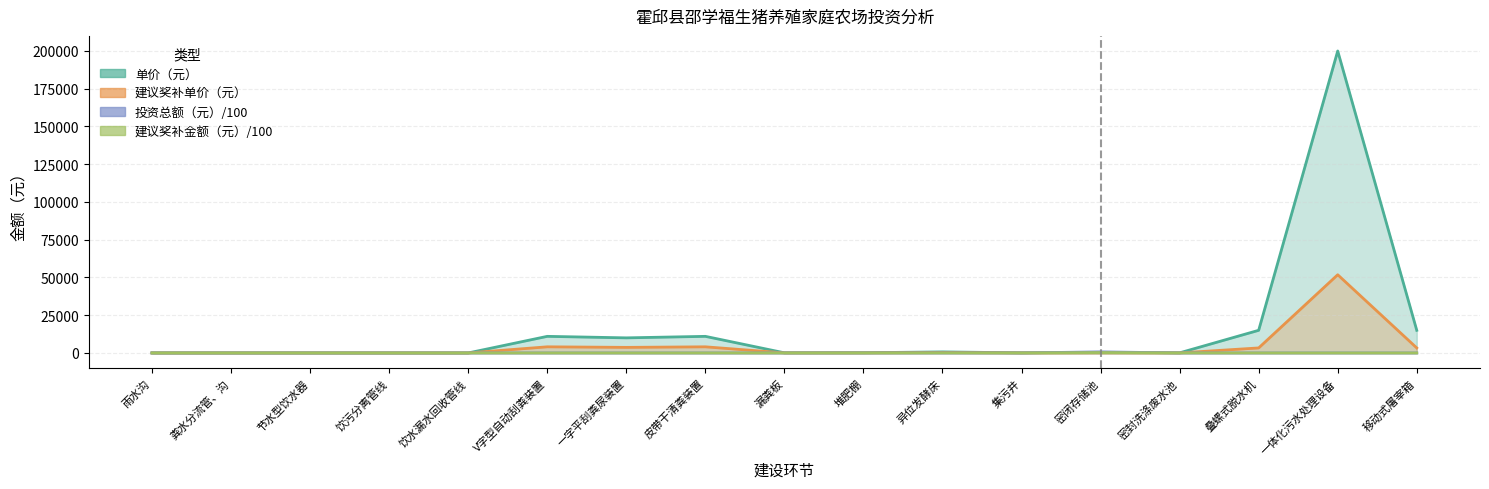

What is the label of the 10th point from the right?

皮带干清粪装置